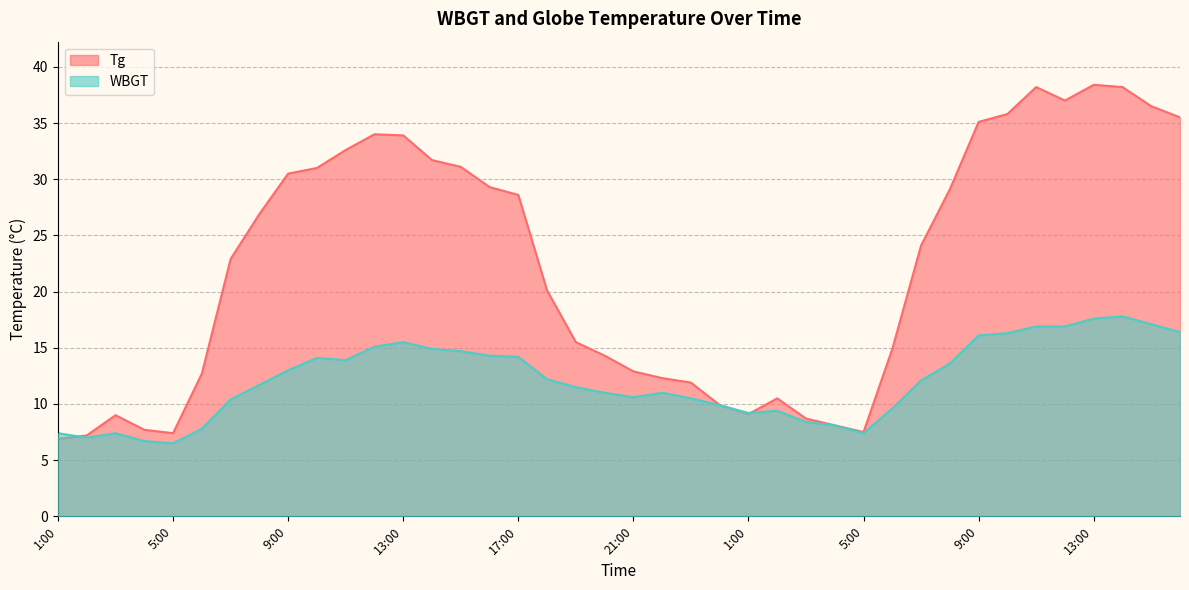

Is it true that WBGT equals 2.4 at 5:00?

False